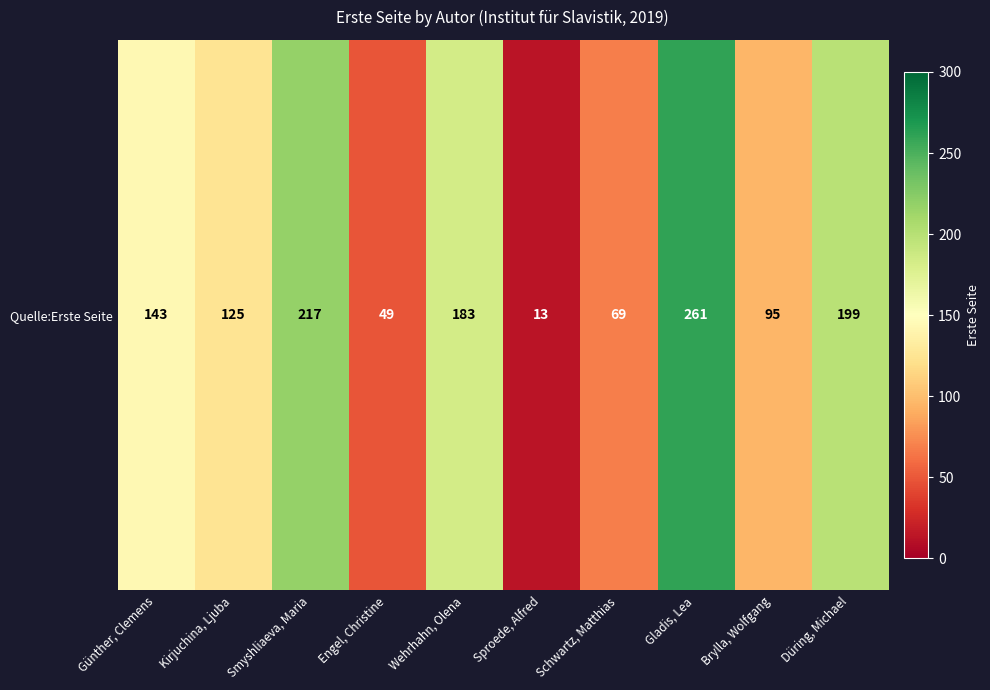

Reading left to right, list all the values displayed in this chart.

Günther, Clemens=143	Kirjuchina, Ljuba=125	Smyshliaeva, Maria=217	Engel, Christine=49	Wehrhahn, Olena=183	Sproede, Alfred=13	Schwartz, Matthias=69	Gladis, Lea=261	Brylla, Wolfgang=95	Düring, Michael=199